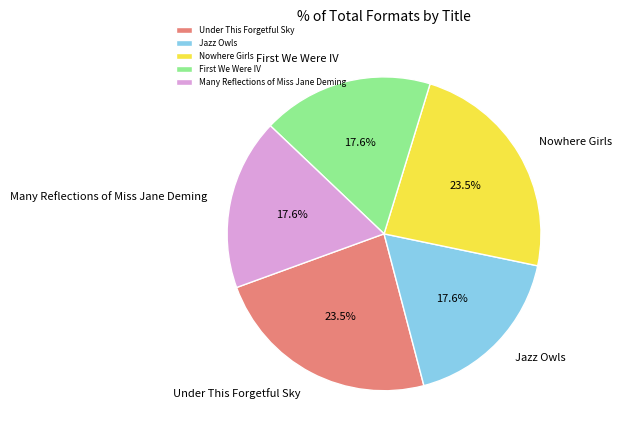

Is the sum of Many Reflections of Miss Jane Deming and Nowhere Girls greater than half?

No